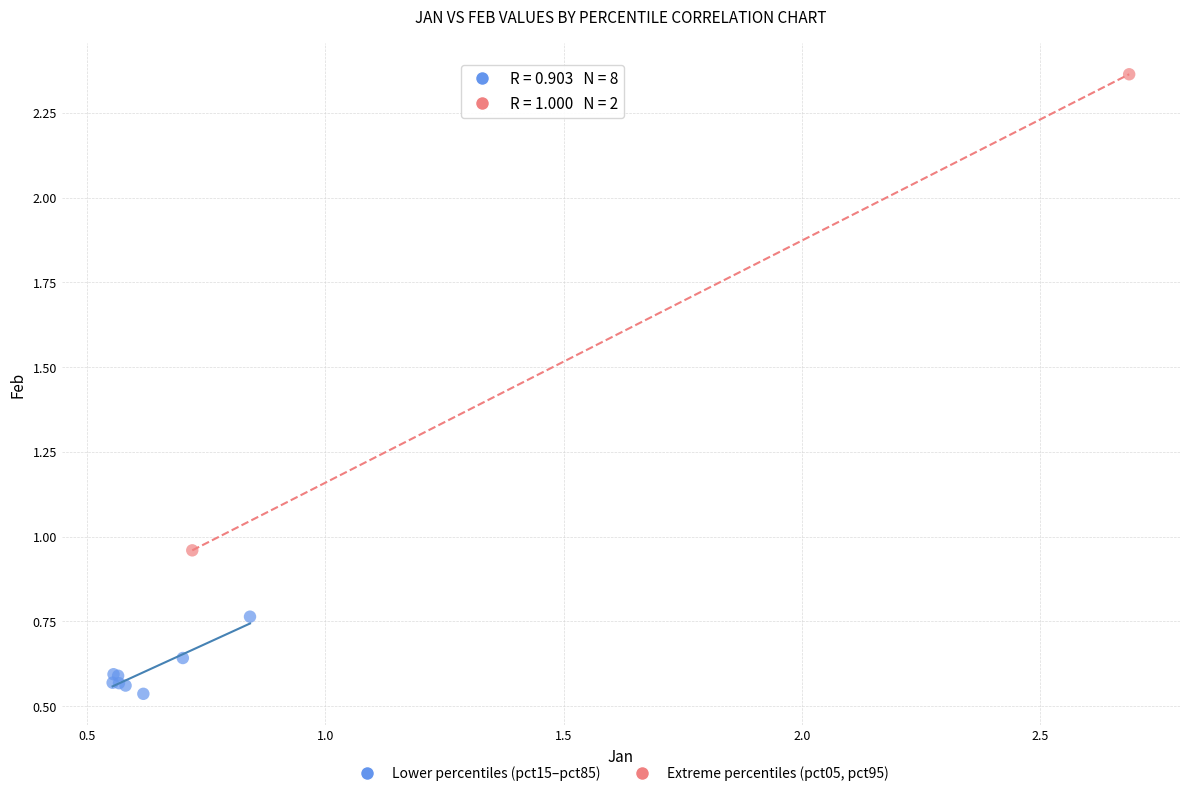

What are all the series names shown in the legend?

Lower percentiles (pct15–pct85), Extreme percentiles (pct05, pct95)